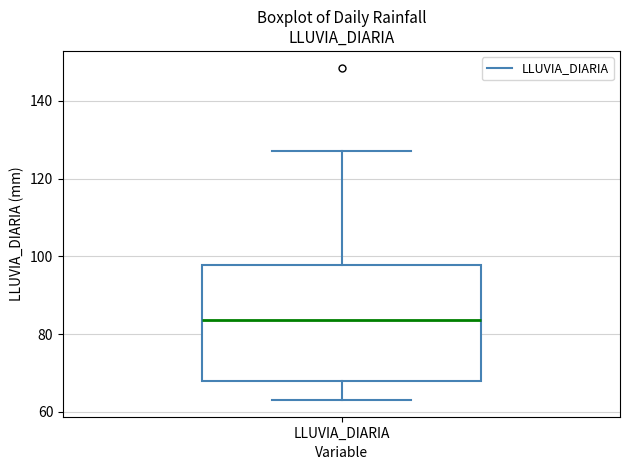

Read this box plot against the y-axis: the position of the median line, the range covered by the box, and the ends of both whiskers. The values are not printed on the chart, so give them approximately, as read against the axis.

median 84, box 68 to 98, whiskers 64 to 128